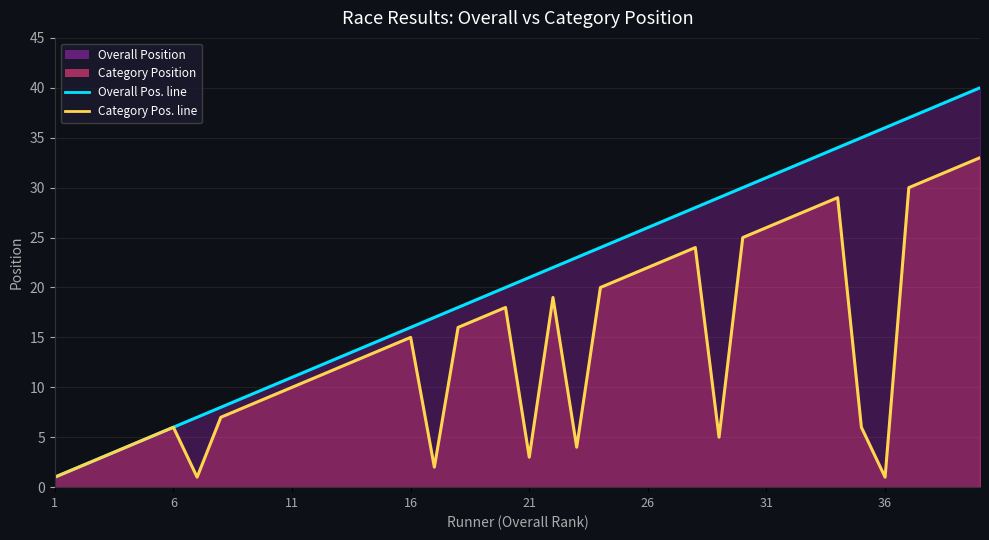

How many values in the Category Position line series are below 14?

20